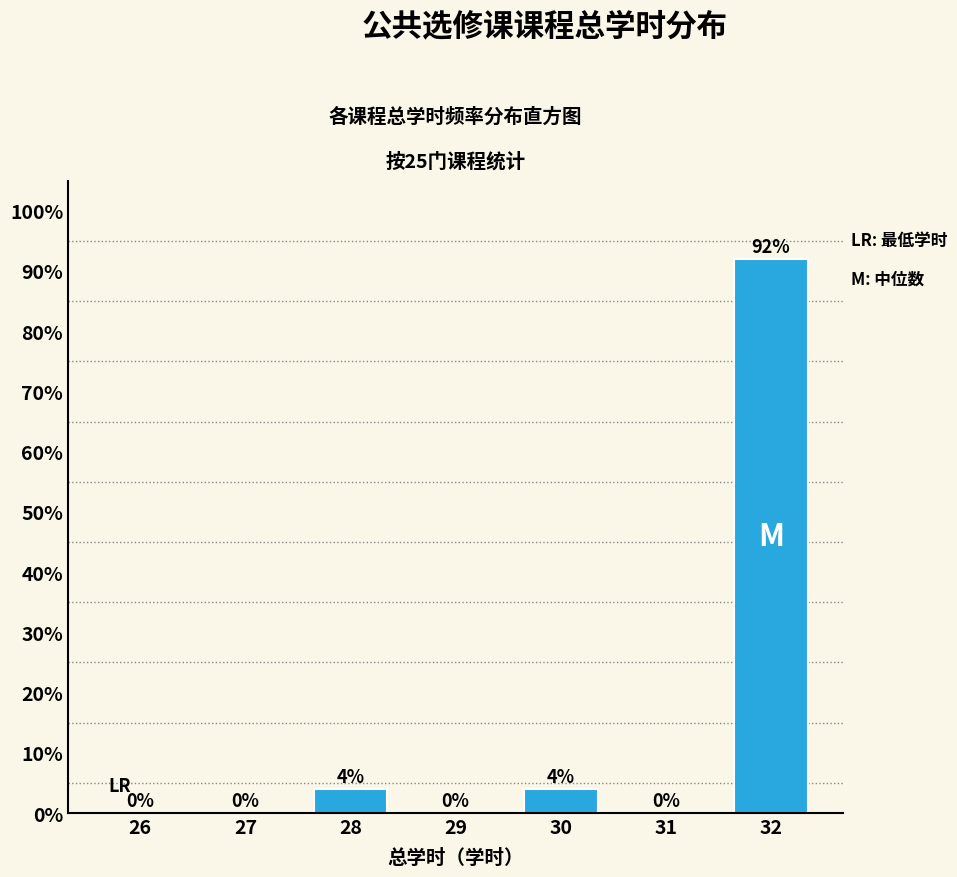

Reading left to right, list all the values displayed in this chart.

26=0	27=0	28=4	29=0	30=4	31=0	32=92